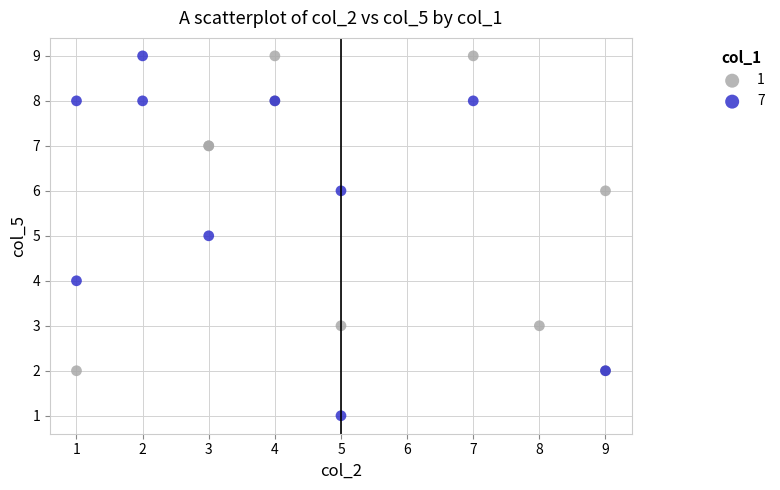

Which series has the largest Y range (max minus min)?

7